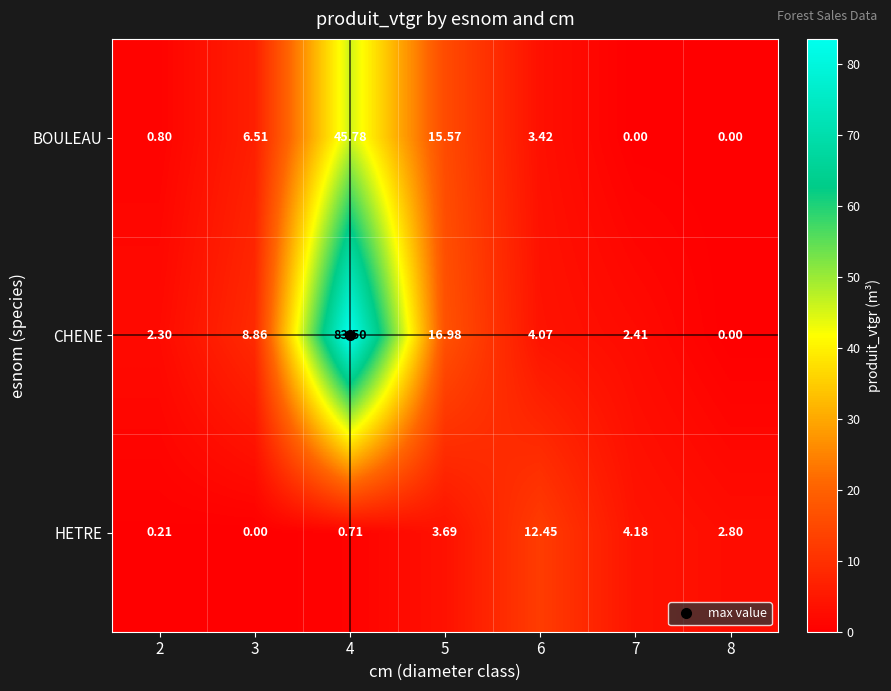

Between 2 and 4, which series saw the biggest shift?

CHENE